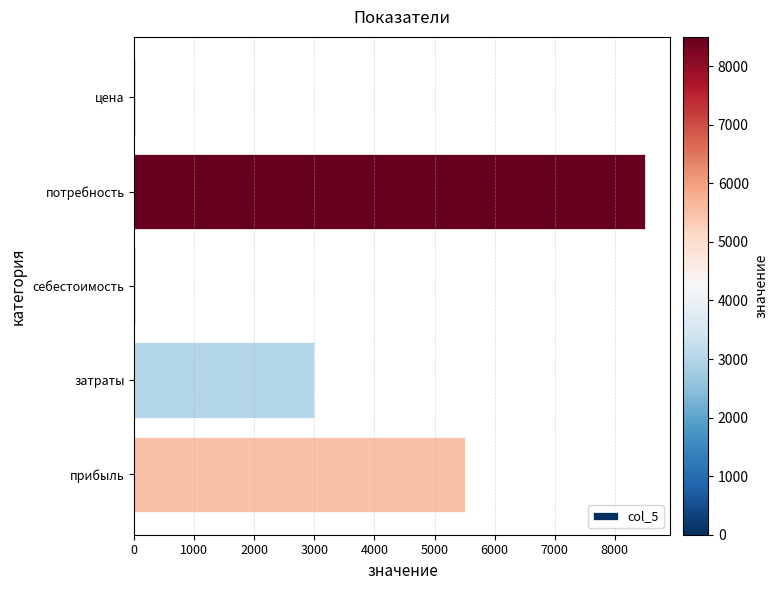

What is the change in value from затраты to прибыль?

+2500